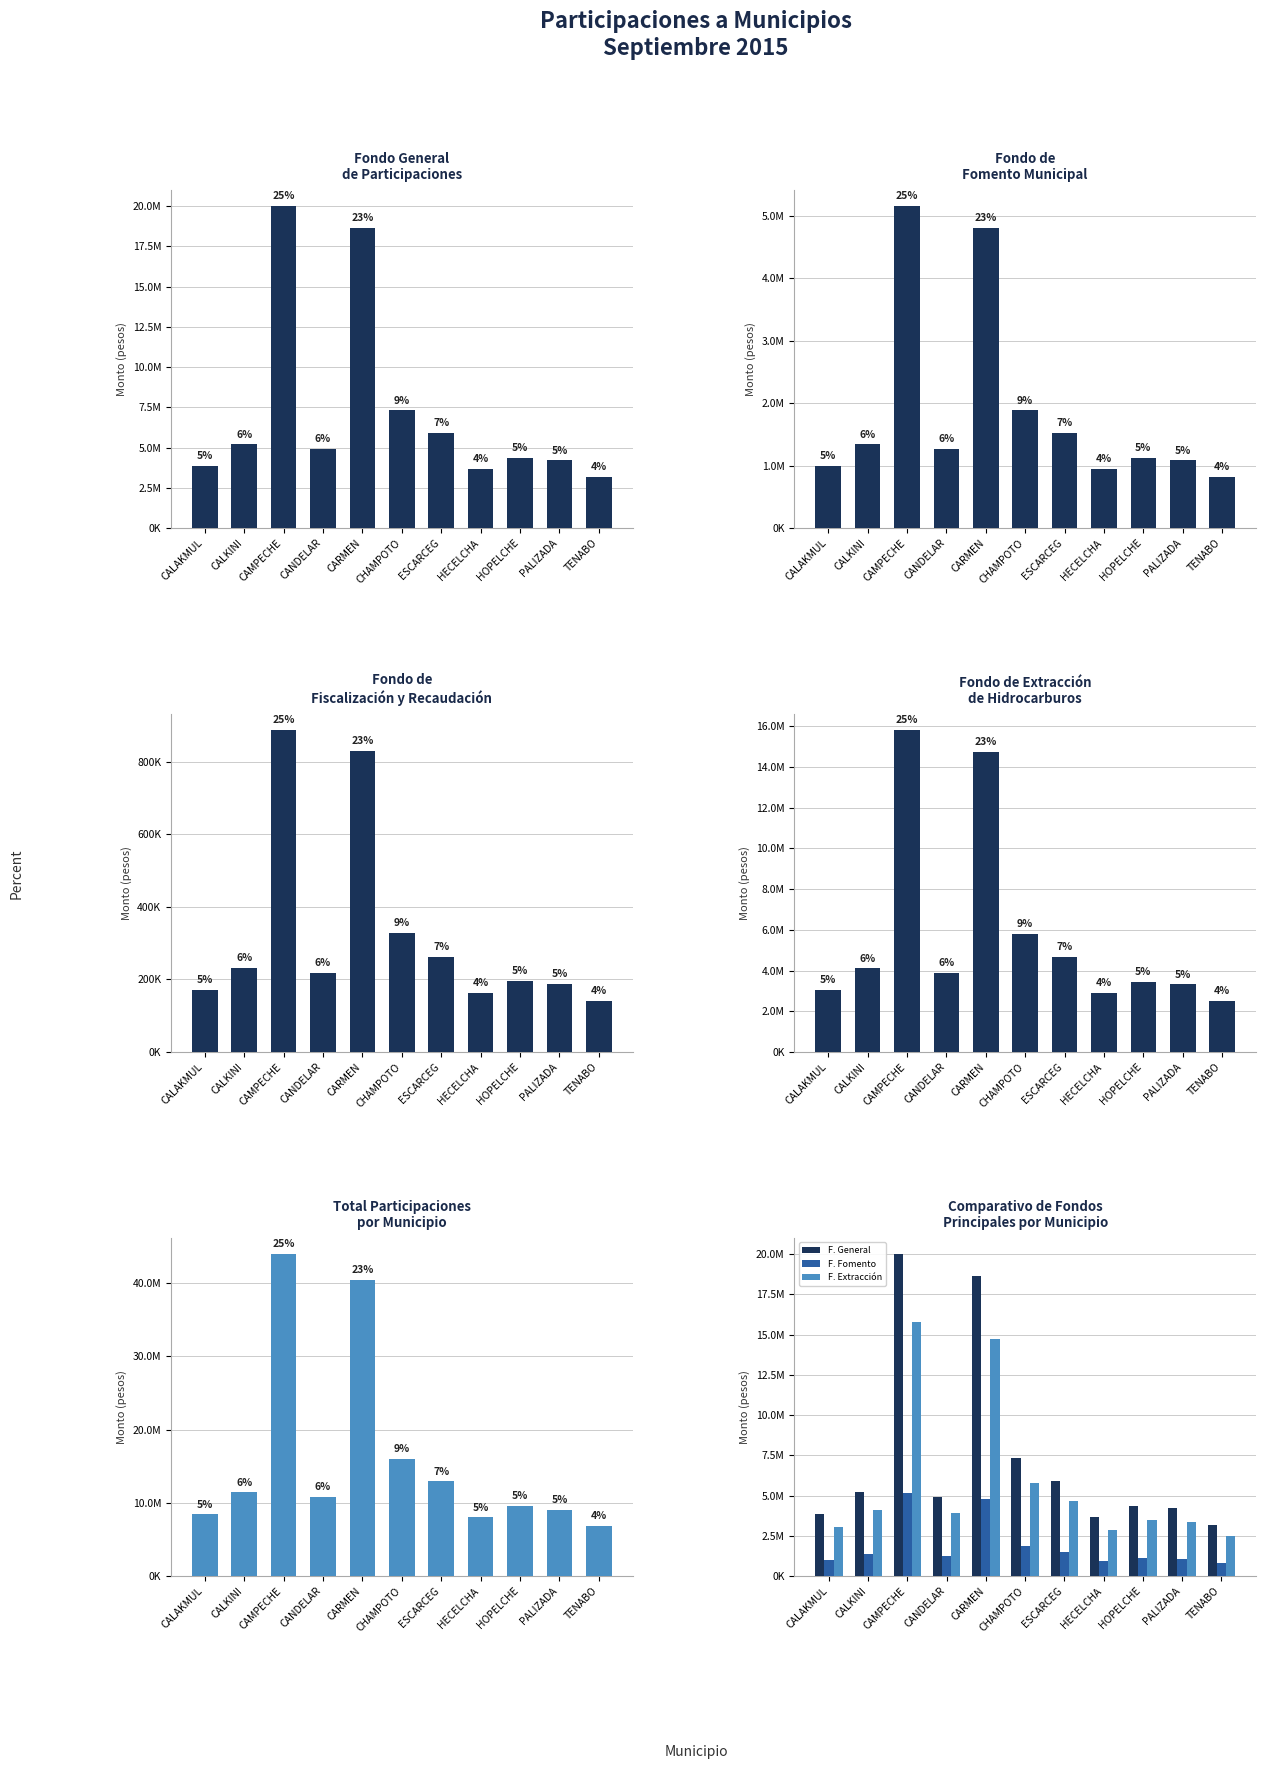

True or false: Fondo General de Participaciones has a value of 25478258 at CARMEN.

False